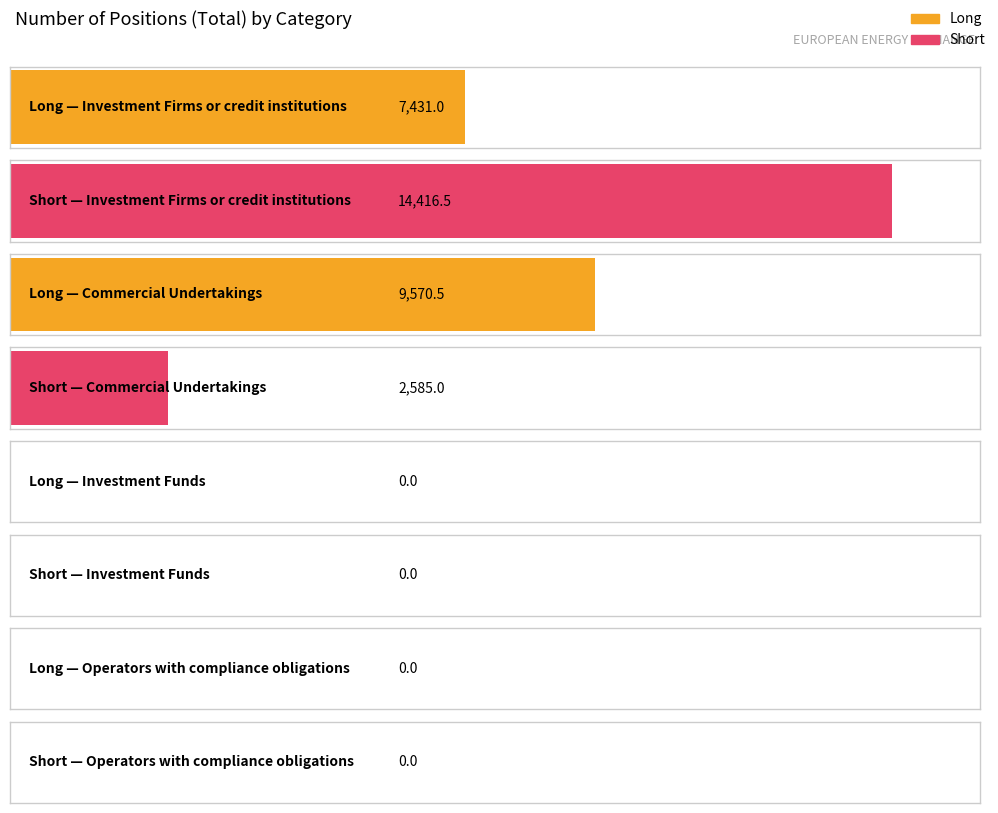

At Investment Firms or credit institutions, list the series in order from smallest to largest.

Long, Short